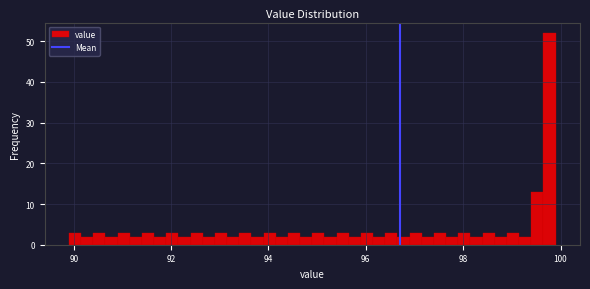

Around what value on the x-axis is the tallest bar? Give the approximate position of its centre, as read against the axis.

99.8